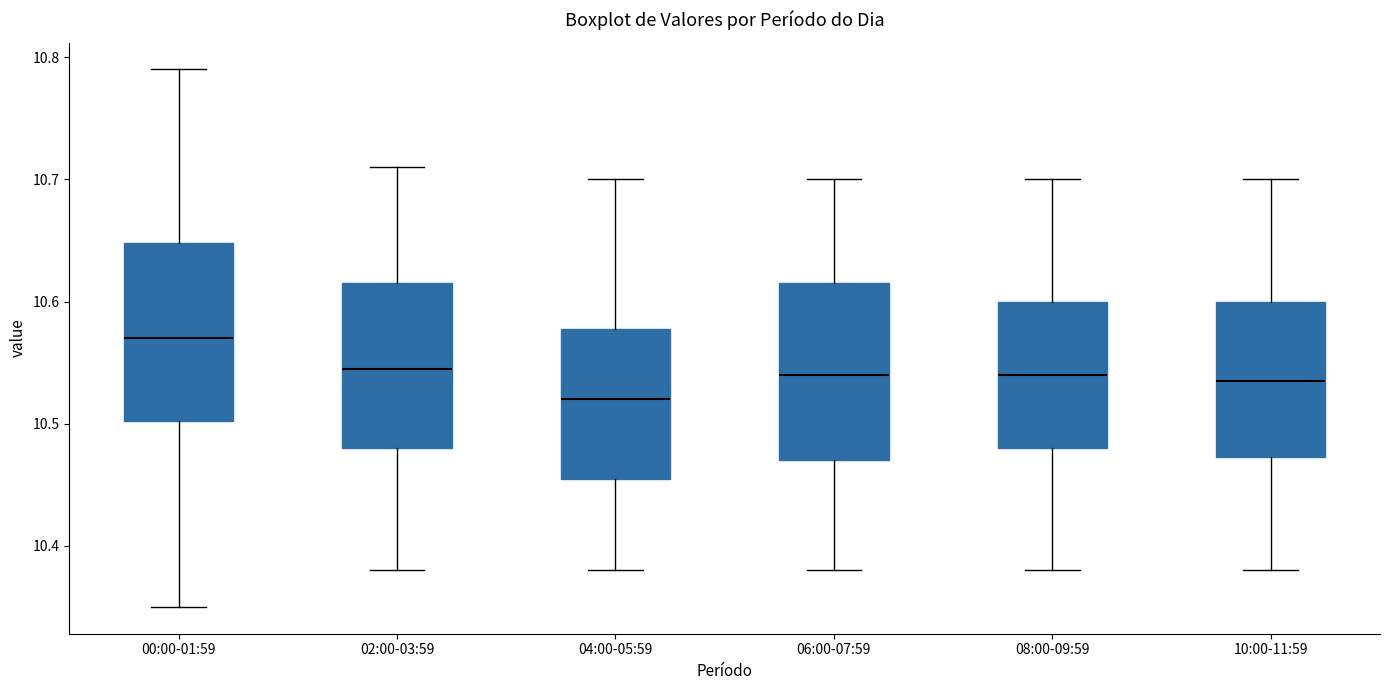

Where does the upper whisker of the box for 02:00-03:59 end on the y-axis? The values are not printed on the chart, so give them approximately, as read against the axis.

10.71